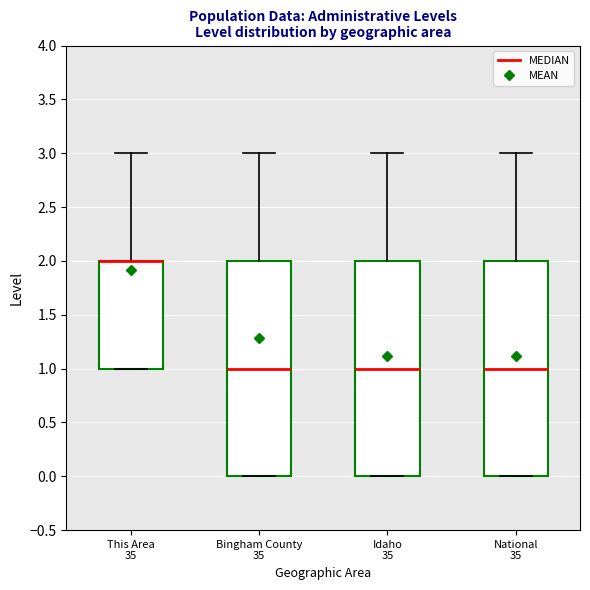

Reading left to right, read every box against the y-axis: the position of its median line, the range the box covers, and the ends of its whiskers. The values are not printed on the chart, so give them approximately, as read against the axis.

This Area 35: median 2 (drawn on the box's upper edge), box 1 to 2, whiskers 1 to 3
Bingham County 35: median 1, box 0 to 2, whiskers 0 to 3
Idaho 35: median 1, box 0 to 2, whiskers 0 to 3
National 35: median 1, box 0 to 2, whiskers 0 to 3